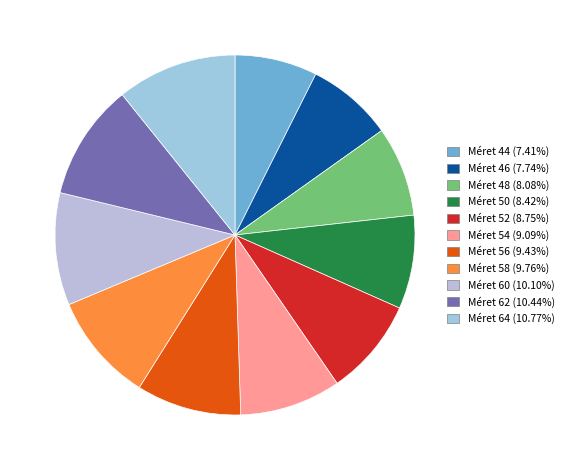

Is there any slice that represents more than half of the pie?

No